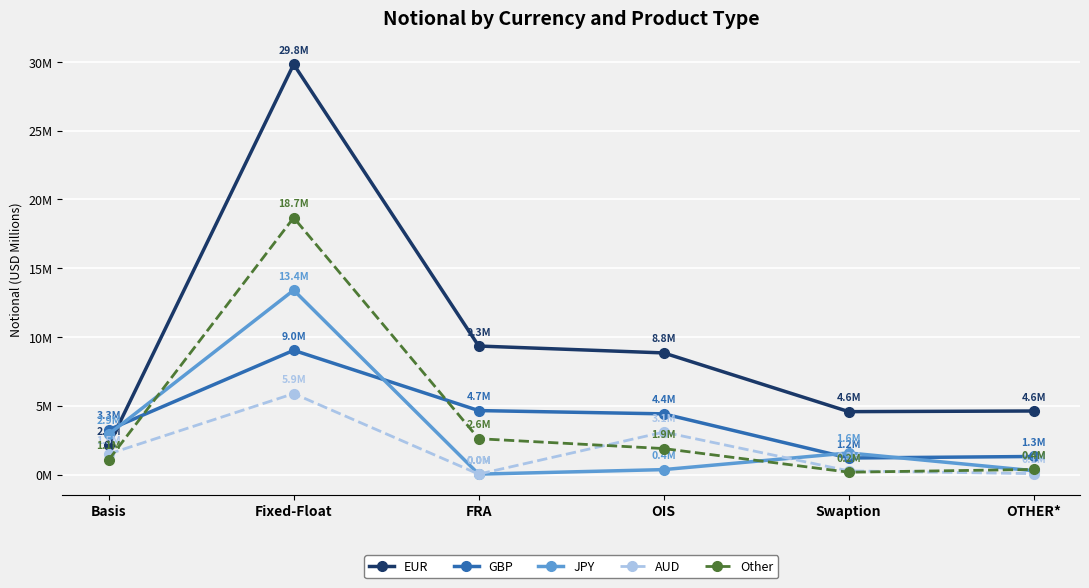

What is the difference between the EUR values at OIS and Fixed-Float?

21.0